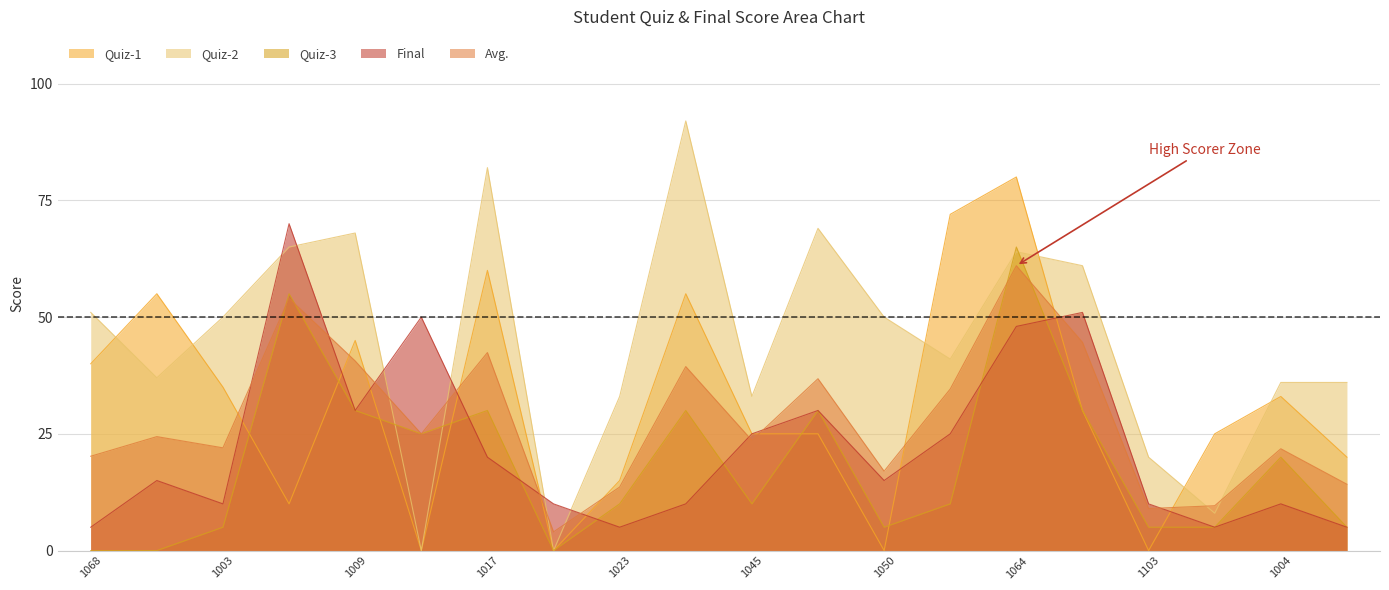

How many lines are shown in the chart?

5